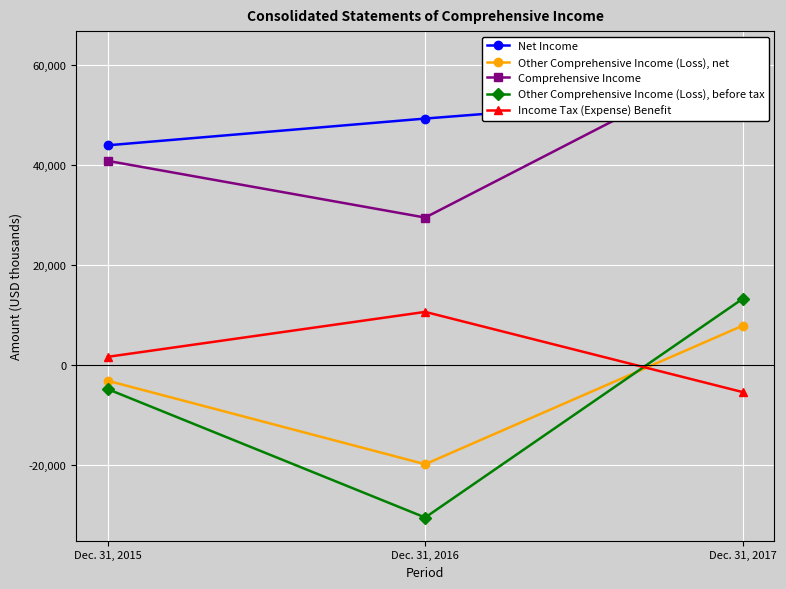

List the labels in order of Other Comprehensive Income (Loss), before tax value, smallest first.

Dec. 31, 2016, Dec. 31, 2015, Dec. 31, 2017